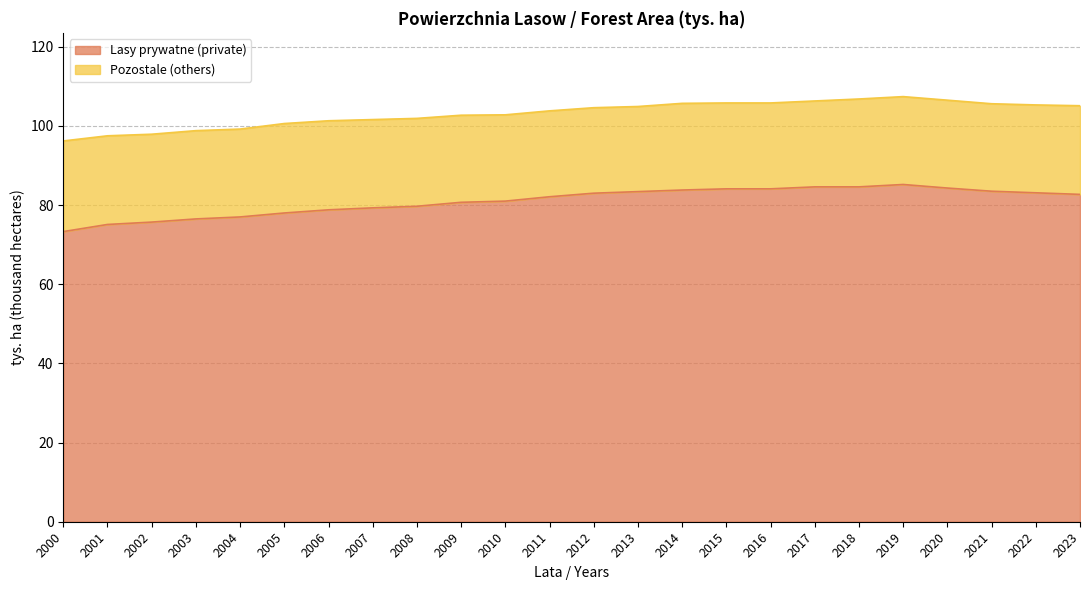

List the labels in order of value, largest first.

2019, 2017, 2018, 2020, 2015, 2016, 2014, 2021, 2013, 2022, 2012, 2023, 2011, 2010, 2009, 2008, 2007, 2006, 2005, 2004, 2003, 2002, 2001, 2000